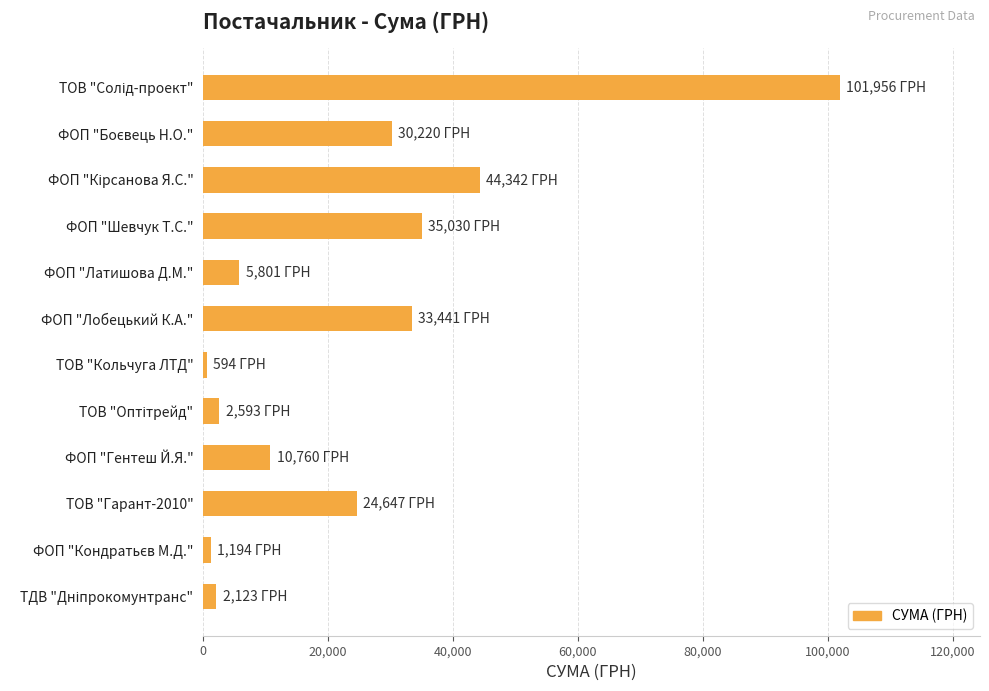

Is it true that the value at ТОВ "Гарант-2010" is 14008.5?

False